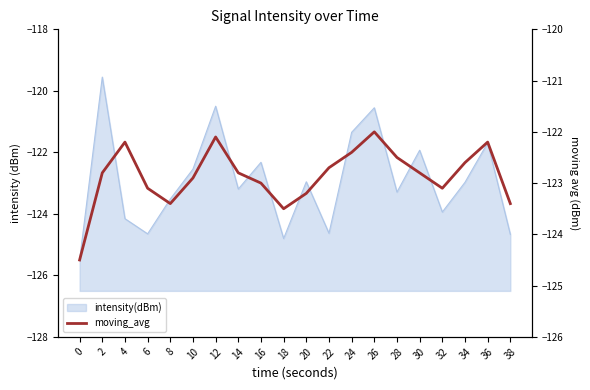

Which has a higher value, 24 or 34?

24